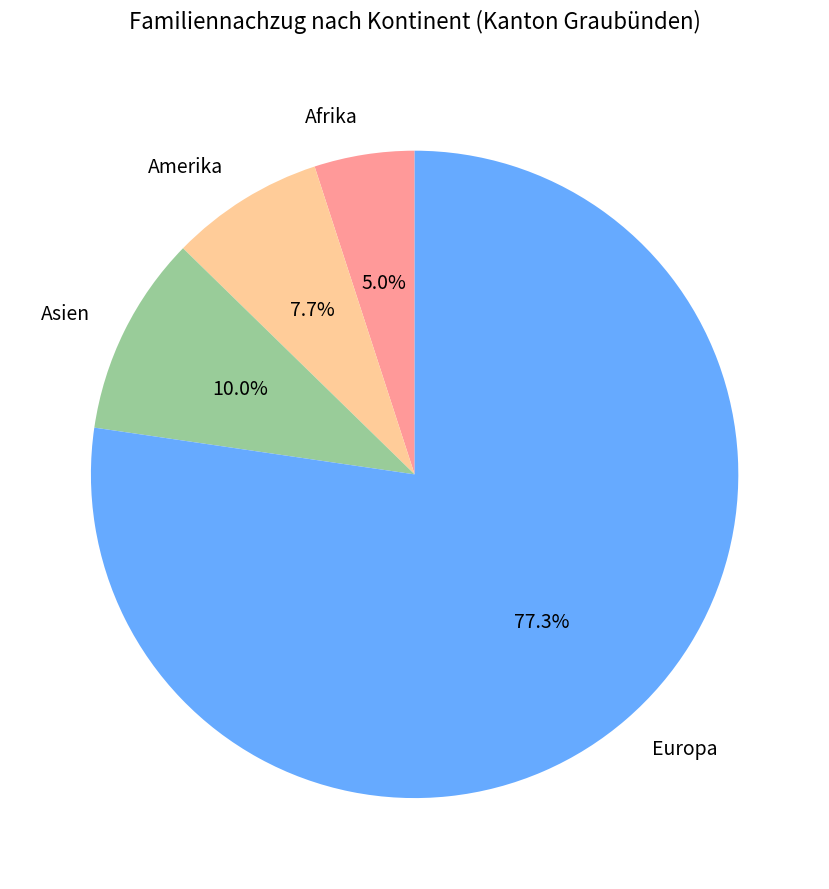

Between Amerika and Asien, which is larger?

Asien